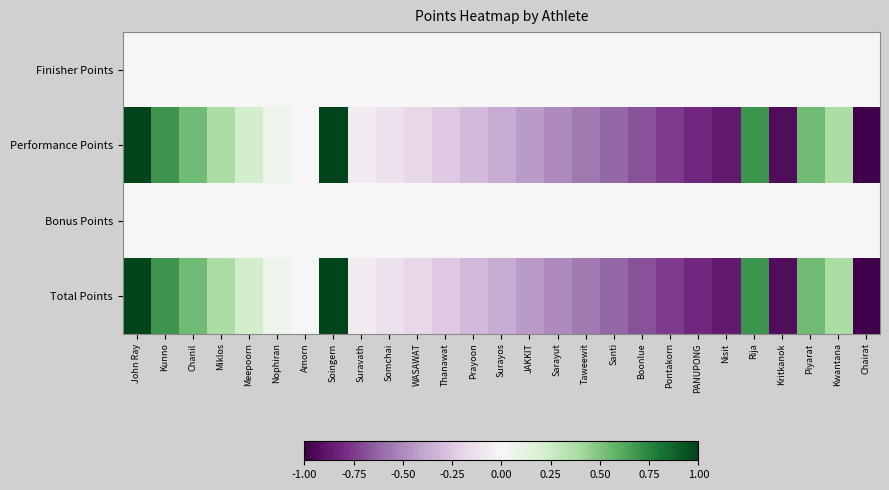

Reading left to right, extract all data points from this chart.

Finisher Points: John Ray=0.0	Kunno=0.0	Chanil=0.0	Miklos=0.0	Meepoorn=0.0	Nophiran=0.0	Amorn=0.0	Soingern=0.0	Suravath=0.0	Somchai=0.0	WASAWAT=0.0	Thanawat=0.0	Prayoon=0.0	Surayos=0.0	JAKKIT=0.0	Sarayut=0.0	Taweewit=0.0	Santi=0.0	Boonlue=0.0	Pontakorn=0.0	PANUPONG=0.0	Nisit=0.0	Rija=0.0	Kritkanok=0.0	Piyarat=0.0	Kwantana=0.0	Chairat=0.0
Performance Points: John Ray=1.0	Kunno=0.7	Chanil=0.5	Miklos=0.4	Meepoorn=0.2	Nophiran=0.1	Amorn=0.0	Soingern=1.0	Suravath=-0.1	Somchai=-0.1	WASAWAT=-0.2	Thanawat=-0.2	Prayoon=-0.3	Surayos=-0.4	JAKKIT=-0.4	Sarayut=-0.5	Taweewit=-0.6	Santi=-0.6	Boonlue=-0.7	Pontakorn=-0.8	PANUPONG=-0.8	Nisit=-0.9	Rija=0.7	Kritkanok=-0.9	Piyarat=0.5	Kwantana=0.4	Chairat=-1.0
Bonus Points: John Ray=0.0	Kunno=0.0	Chanil=0.0	Miklos=0.0	Meepoorn=0.0	Nophiran=0.0	Amorn=0.0	Soingern=0.0	Suravath=0.0	Somchai=0.0	WASAWAT=0.0	Thanawat=0.0	Prayoon=0.0	Surayos=0.0	JAKKIT=0.0	Sarayut=0.0	Taweewit=0.0	Santi=0.0	Boonlue=0.0	Pontakorn=0.0	PANUPONG=0.0	Nisit=0.0	Rija=0.0	Kritkanok=0.0	Piyarat=0.0	Kwantana=0.0	Chairat=0.0
Total Points: John Ray=1.0	Kunno=0.7	Chanil=0.5	Miklos=0.4	Meepoorn=0.2	Nophiran=0.1	Amorn=0.0	Soingern=1.0	Suravath=-0.1	Somchai=-0.1	WASAWAT=-0.2	Thanawat=-0.2	Prayoon=-0.3	Surayos=-0.4	JAKKIT=-0.4	Sarayut=-0.5	Taweewit=-0.6	Santi=-0.6	Boonlue=-0.7	Pontakorn=-0.8	PANUPONG=-0.8	Nisit=-0.9	Rija=0.7	Kritkanok=-0.9	Piyarat=0.5	Kwantana=0.4	Chairat=-1.0